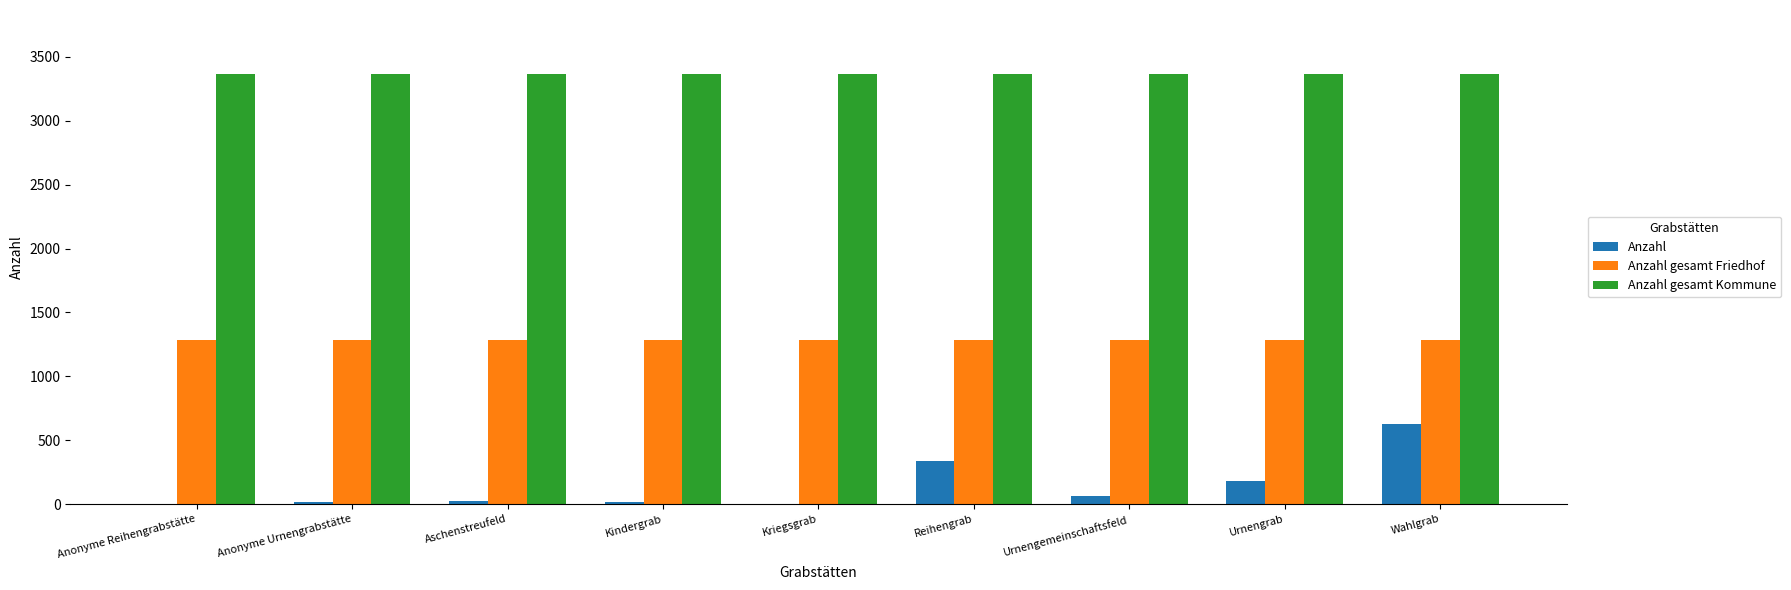

What is the greatest value displayed?

3362